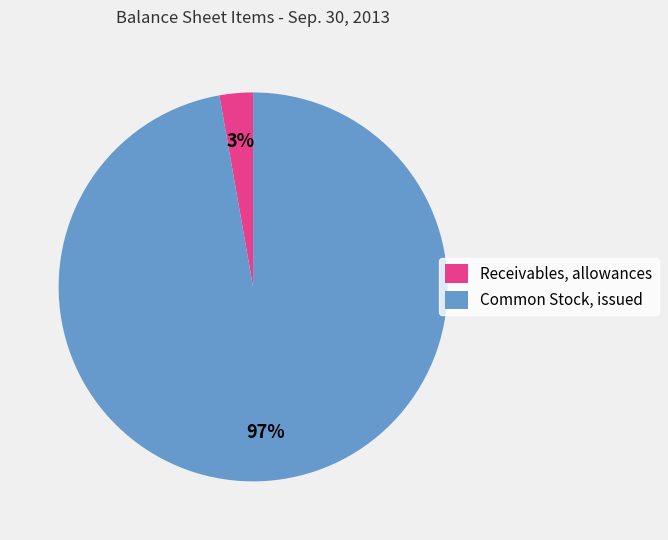

Between Receivables, allowances and Common Stock, issued, which is larger?

Common Stock, issued